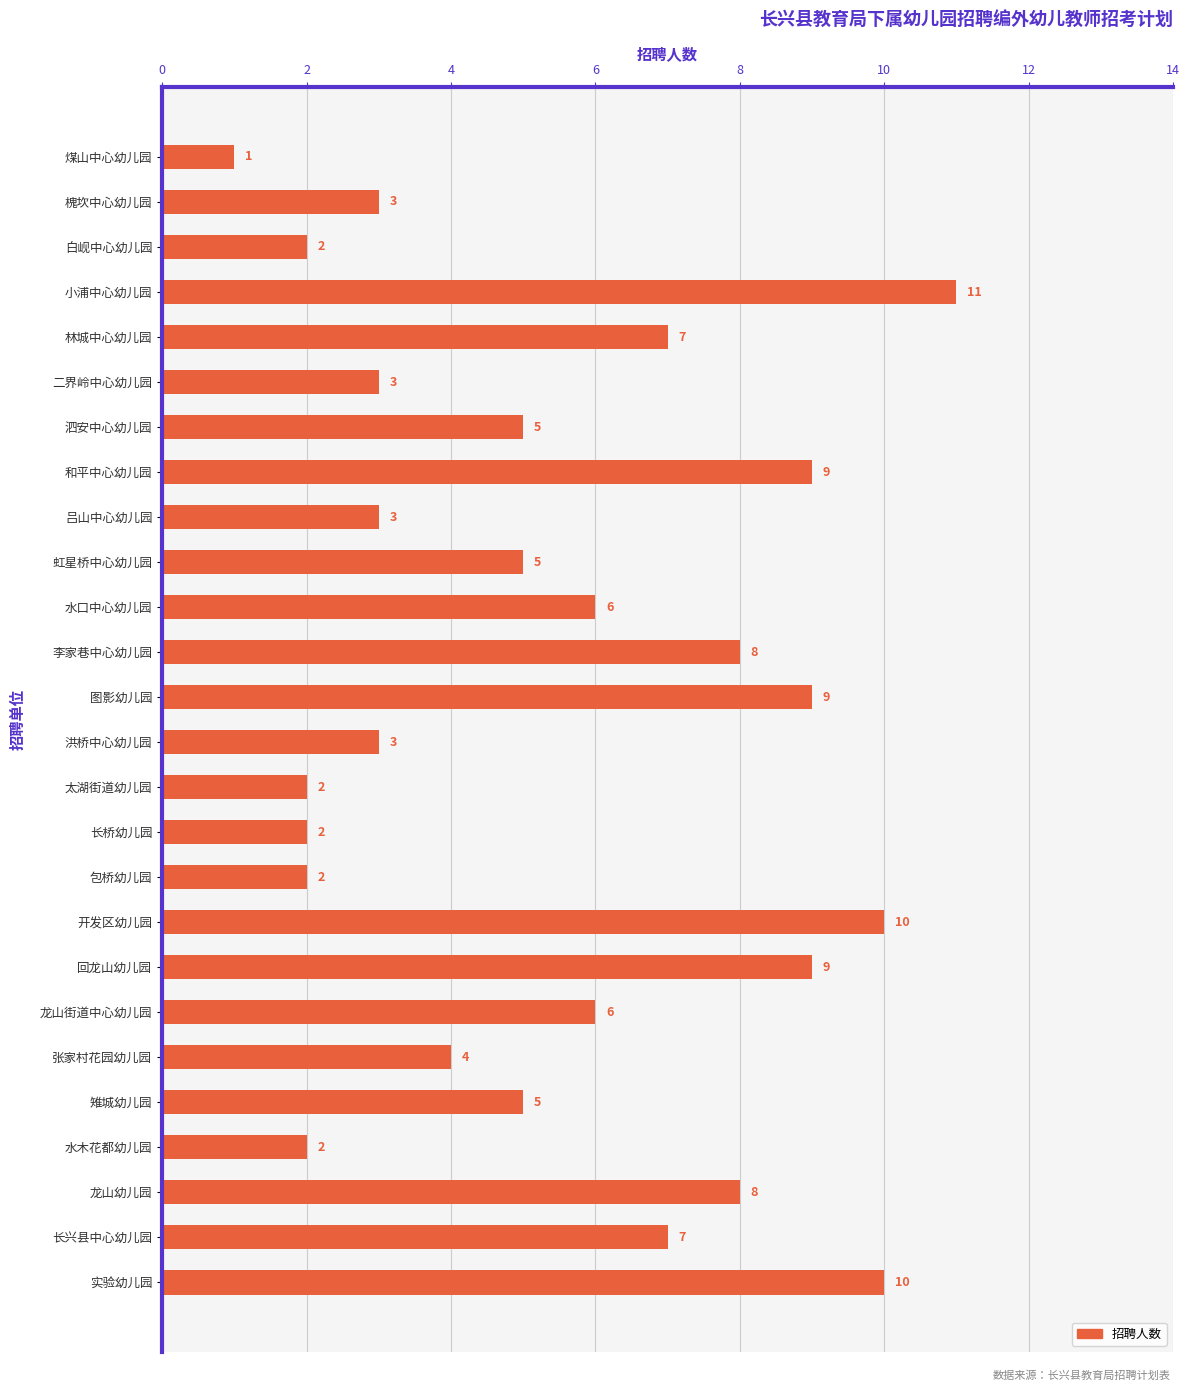

What is the minimum value shown in the chart?

1